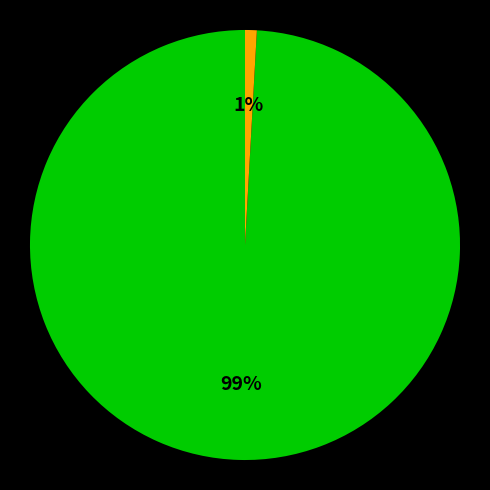

Is there a majority slice in this chart?

Yes